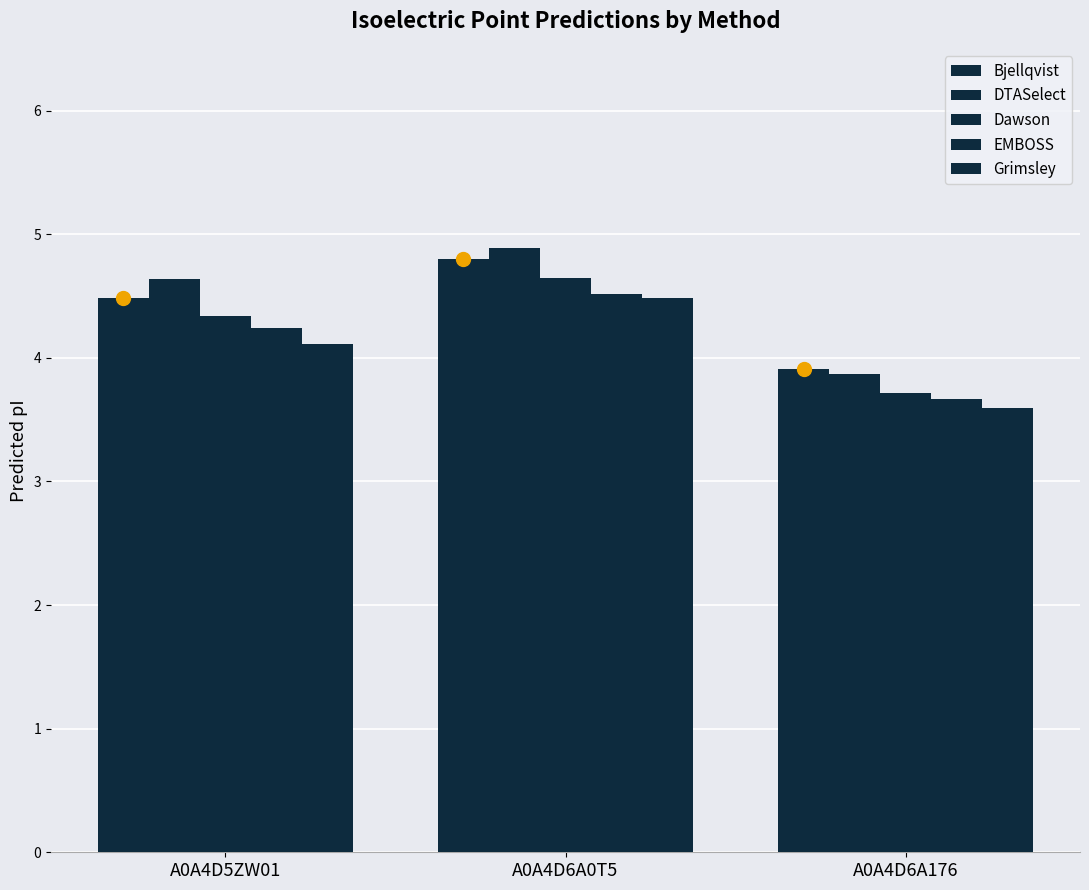

How many groups of bars are there?

3